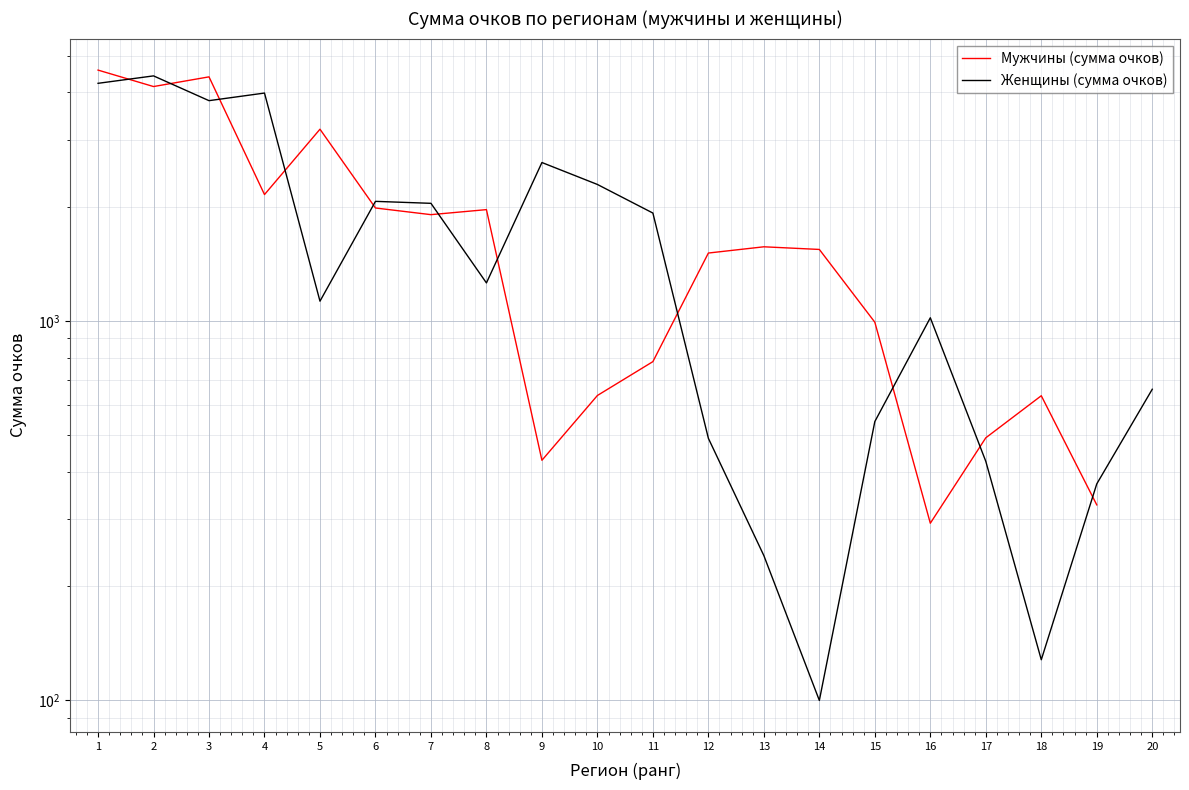

Which series has the largest range (max minus min)?

Женщины (сумма очков)